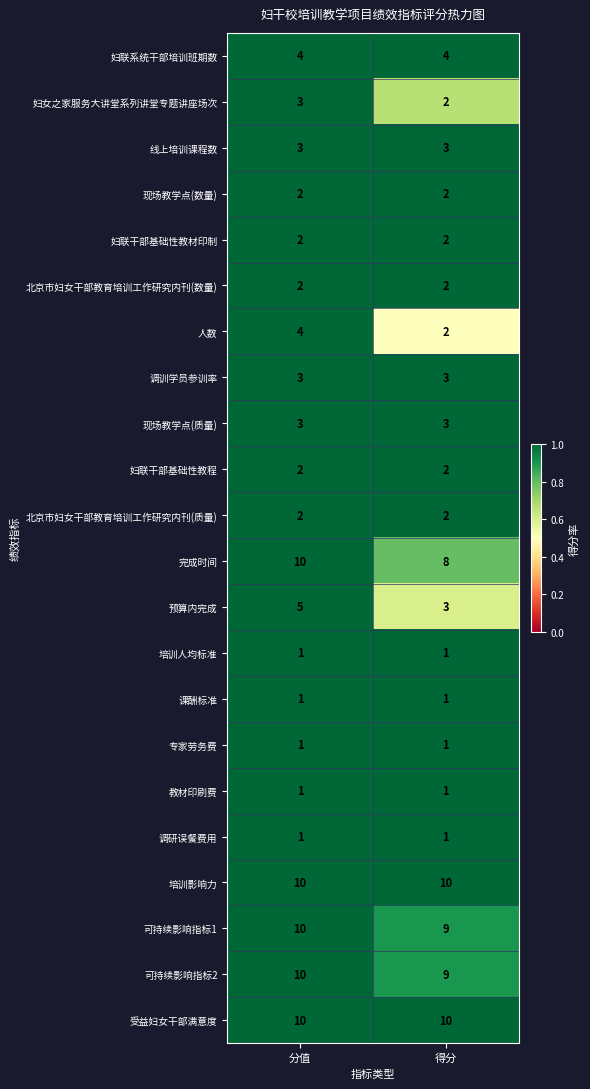

What is the maximum value shown in the chart?

10